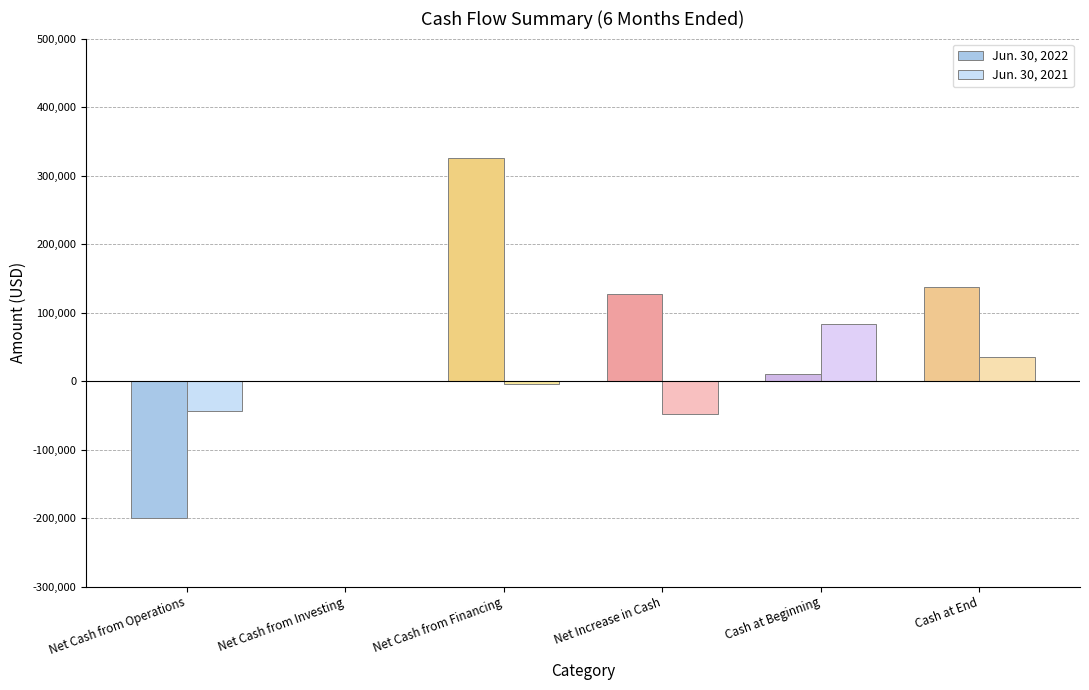

At which label is Jun. 30, 2022 closest to 63174?

Cash at Beginning